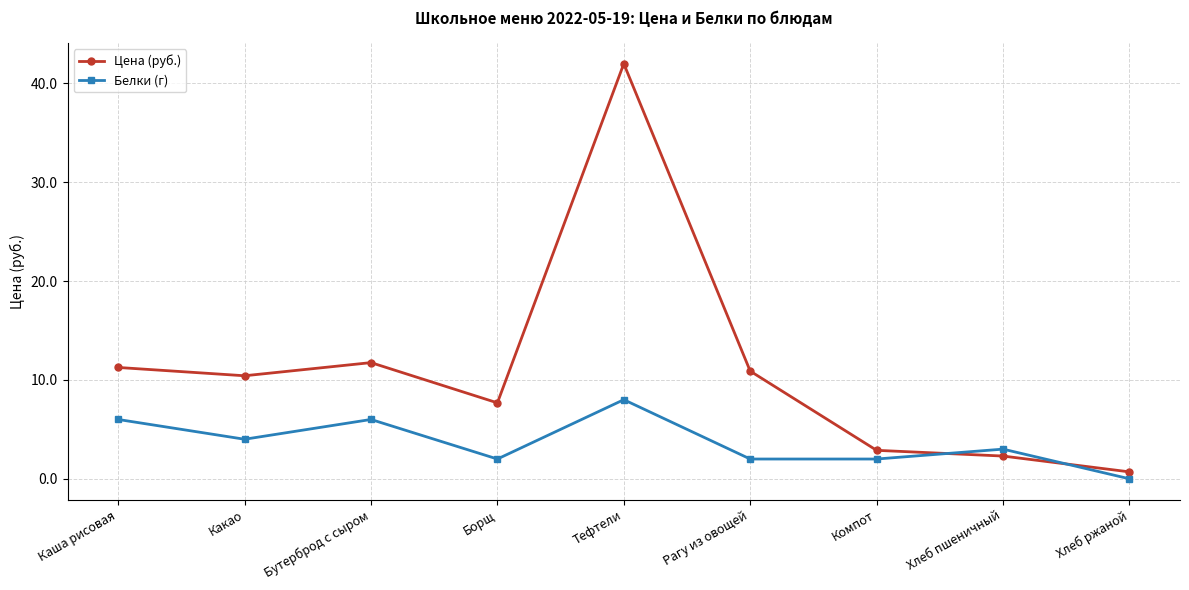

What is the spread (max minus min) of values at Тефтели?

34.0